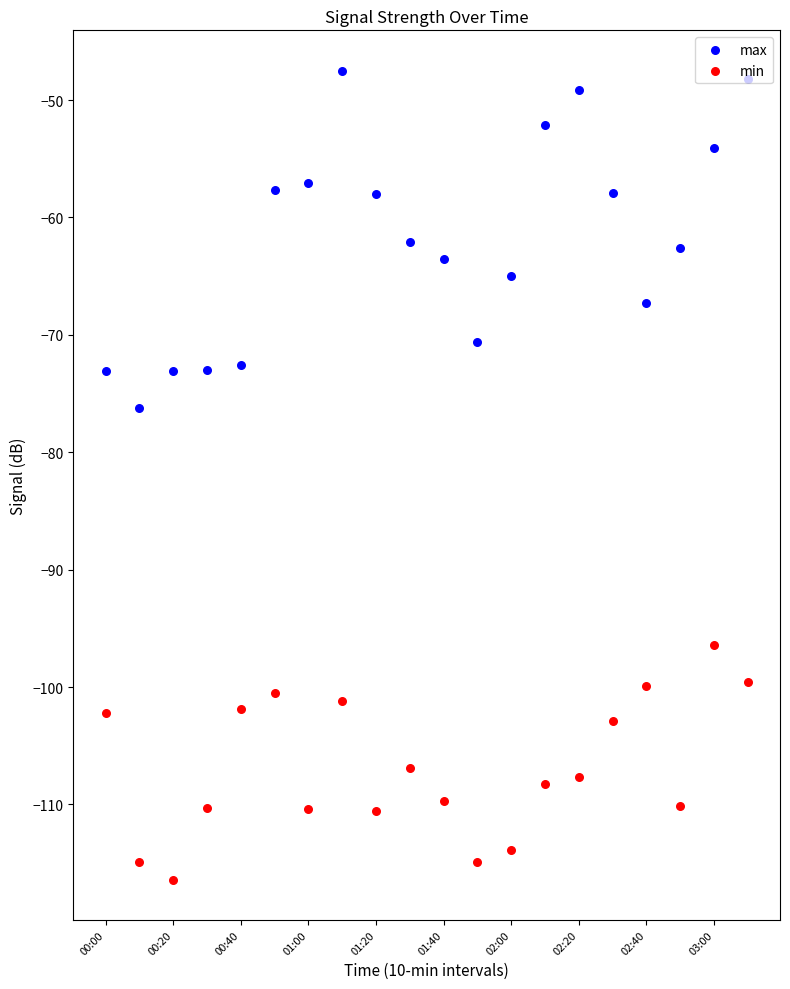

Which series contains the lowest Y value?

min